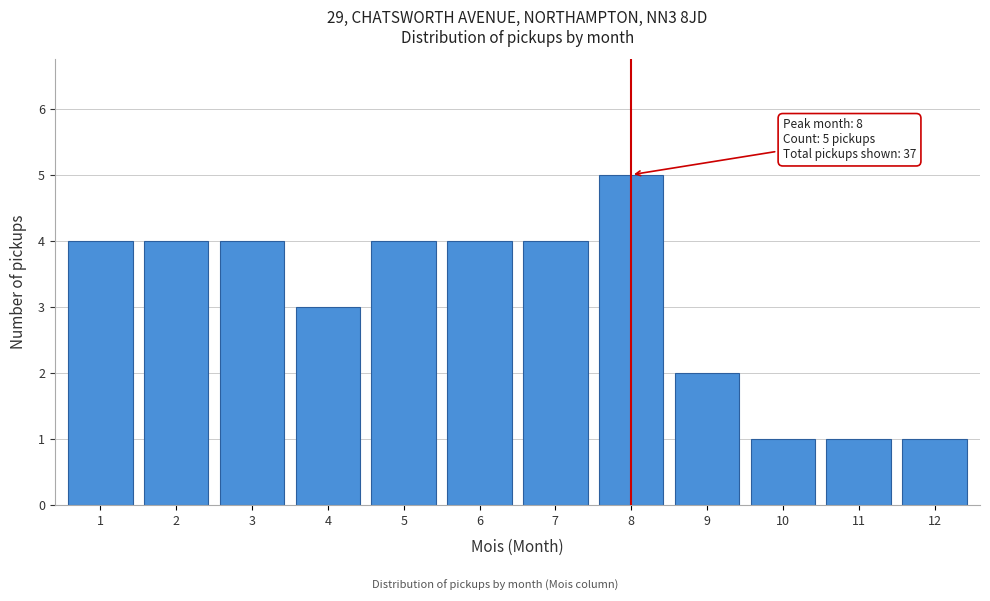

Reading left to right, transcribe all the data shown in this chart.

1=4	2=4	3=4	4=3	5=4	6=4	7=4	8=5	9=2	10=1	11=1	12=1